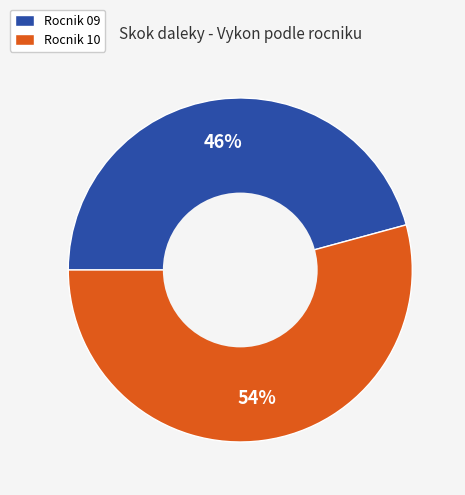

Does any single category account for the majority?

Yes